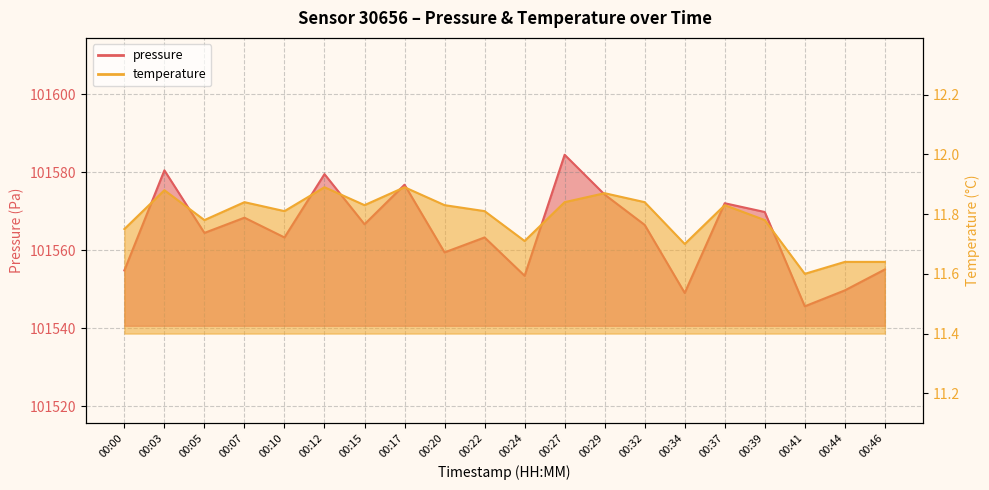

What is the minimum value shown in the chart?

11.6